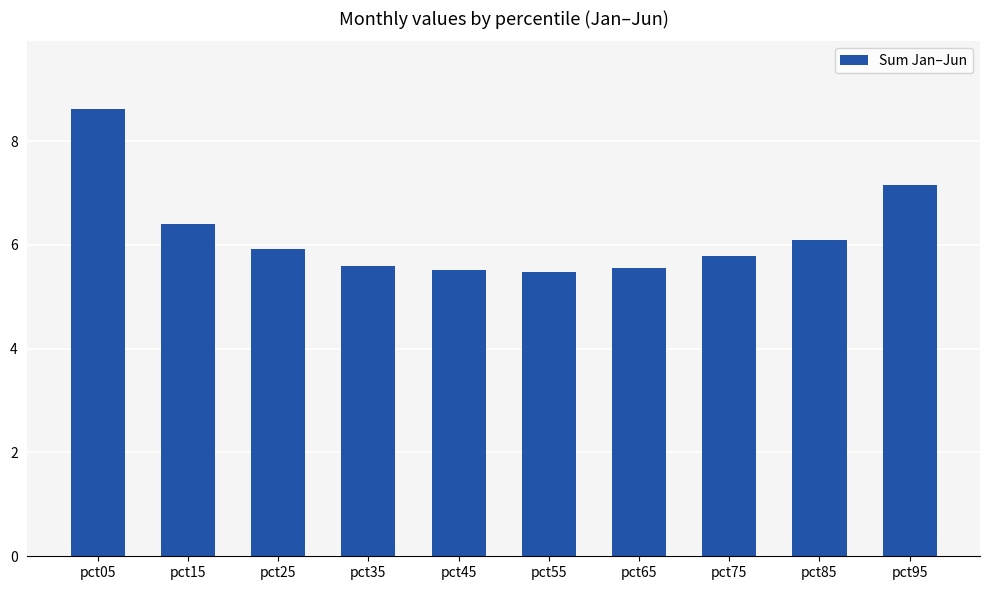

Is it true that the value at pct25 is 5.9?

True